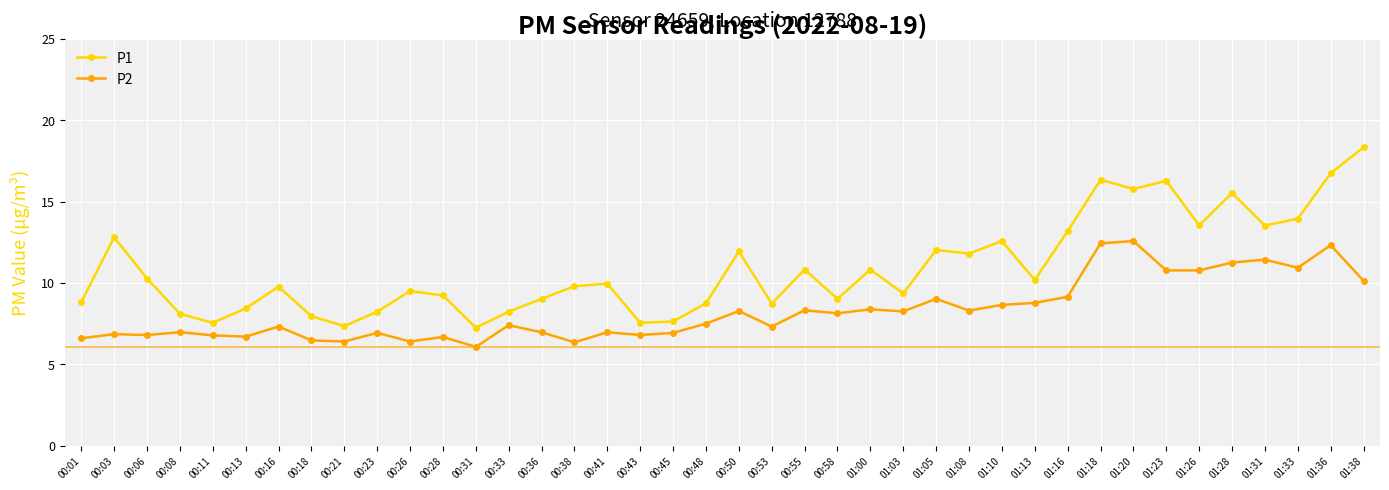

Is it true that P2 equals 8.8 at 01:13?

True